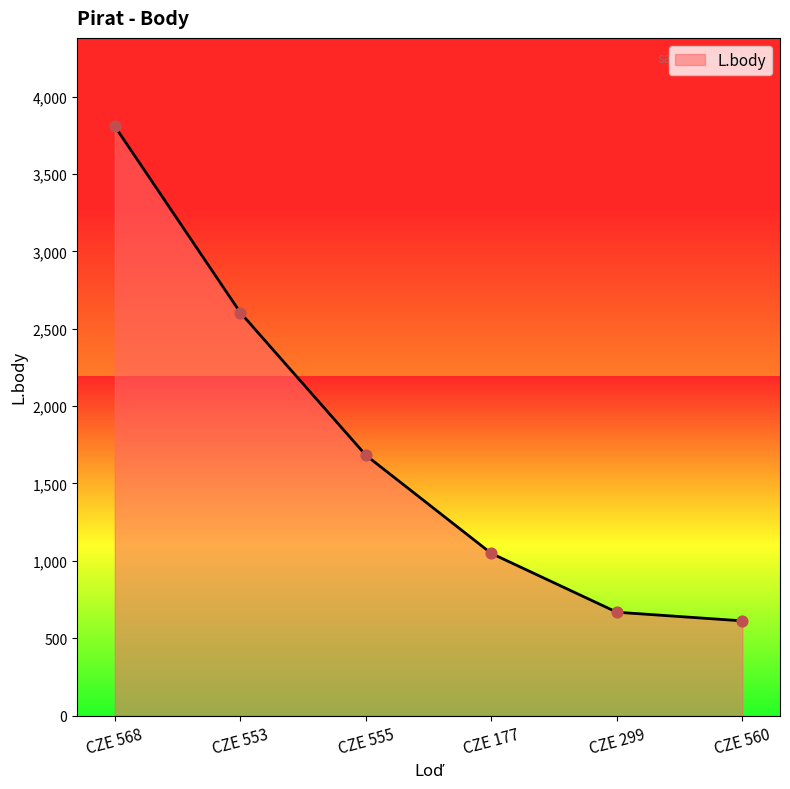

Which has a higher value, CZE 568 or CZE 299?

CZE 568